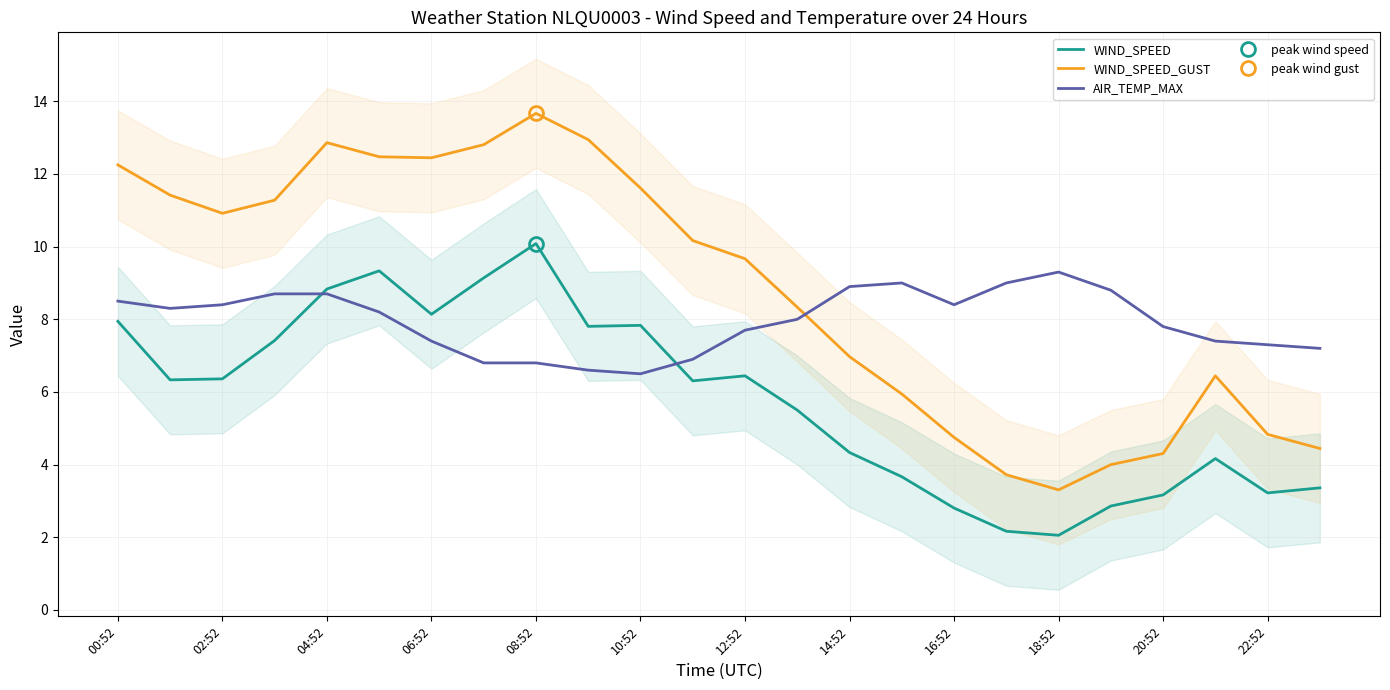

What is the value of the WIND_SPEED point at the 11th from the left?

7.8